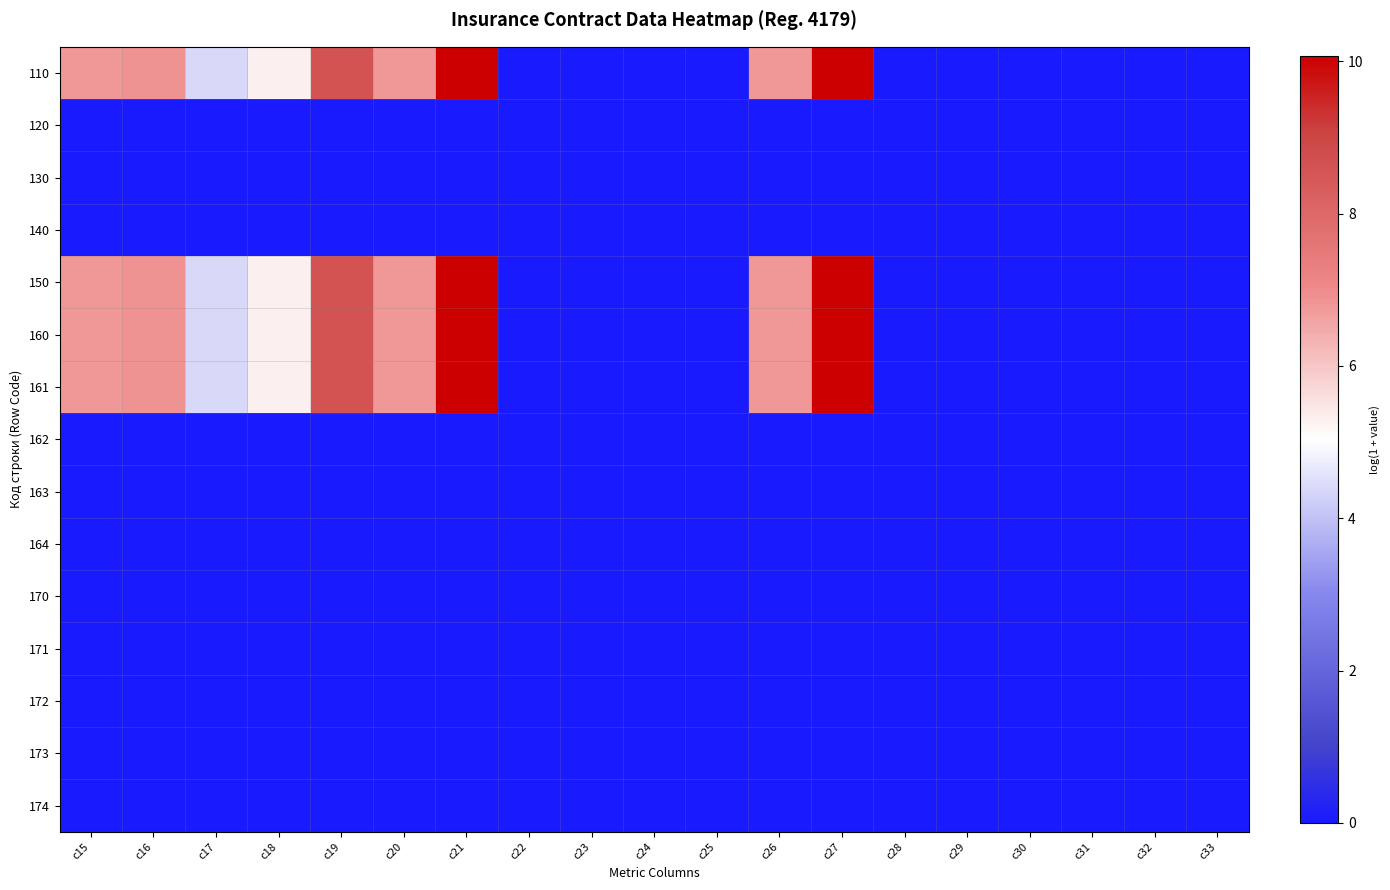

What is the maximum value shown in the chart?

10.1